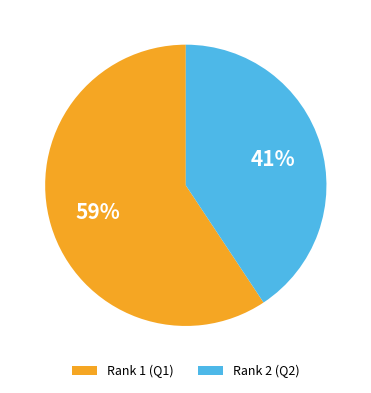

What percentage is the Rank 1 (Q1) slice, to the nearest percent?

59%